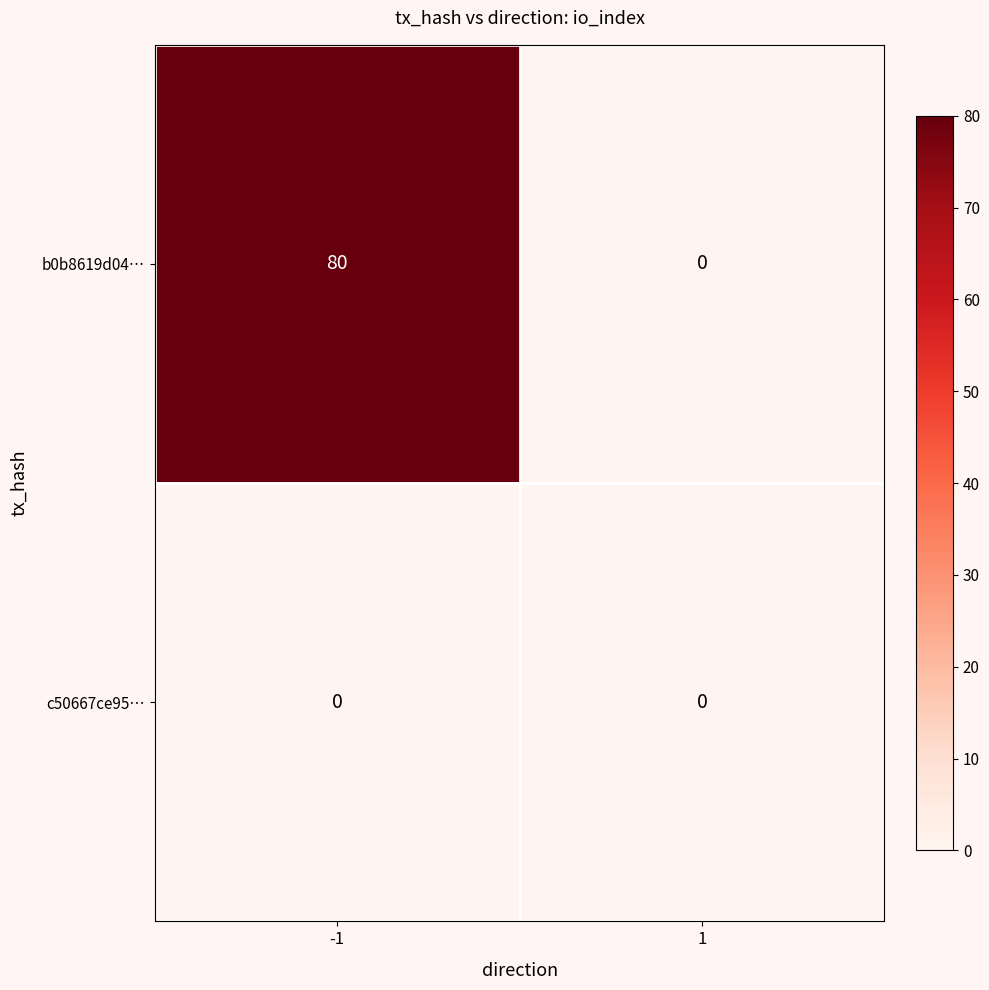

What is the maximum value shown in the chart?

80